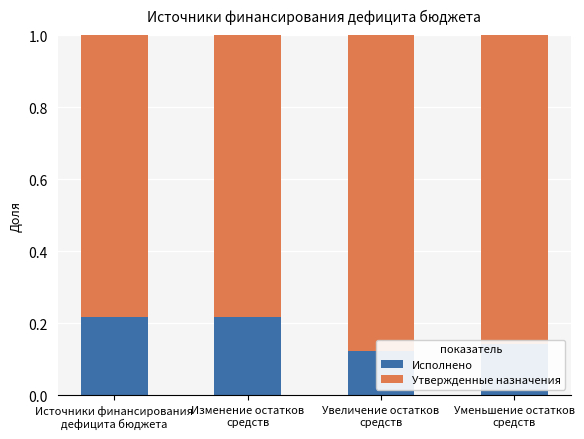

List the series in order of their overall mean, lowest first.

Исполнено, Утвержденные назначения